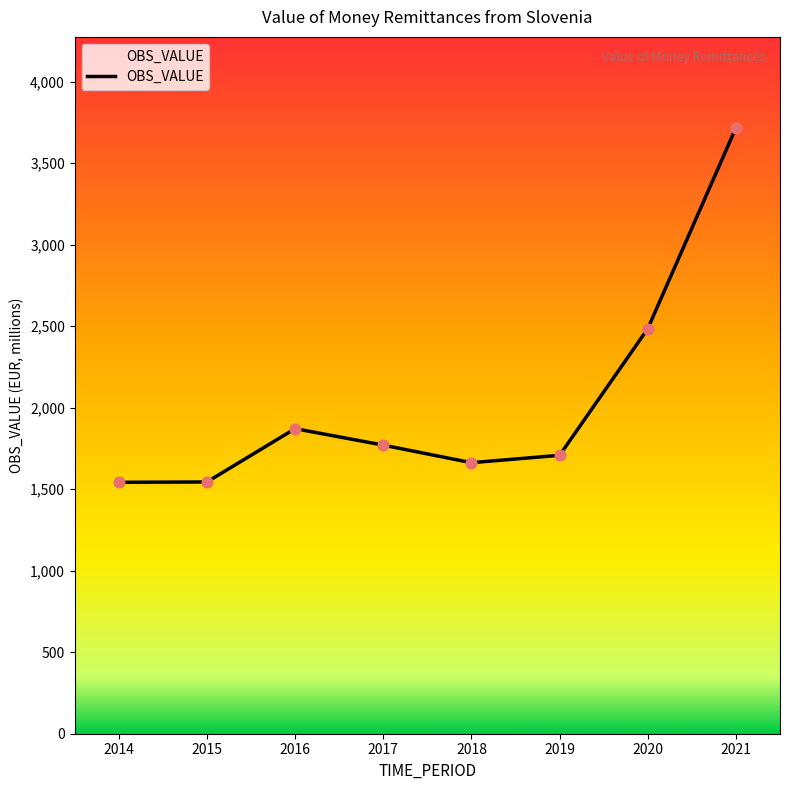

What is the change in value from 2019 to 2021?

+2009.3